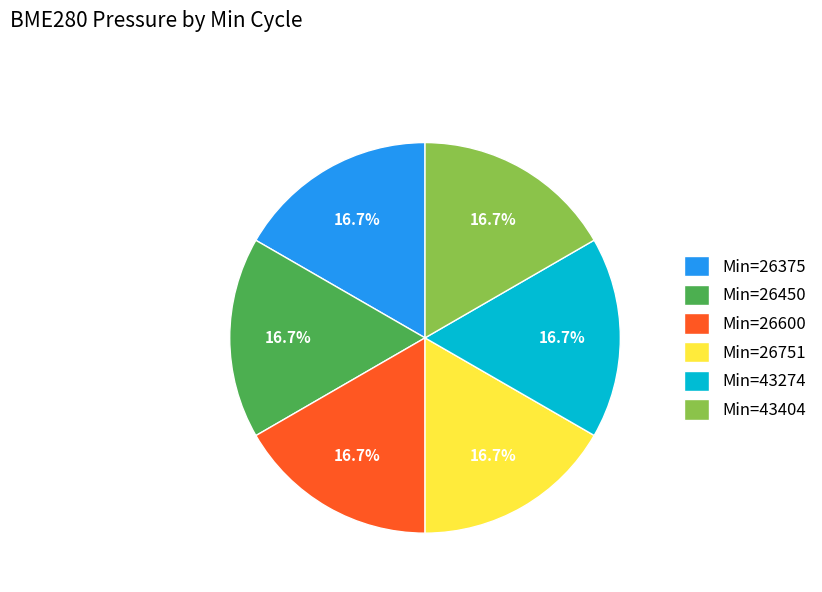

To the nearest percent, what is the average slice percentage?

17%